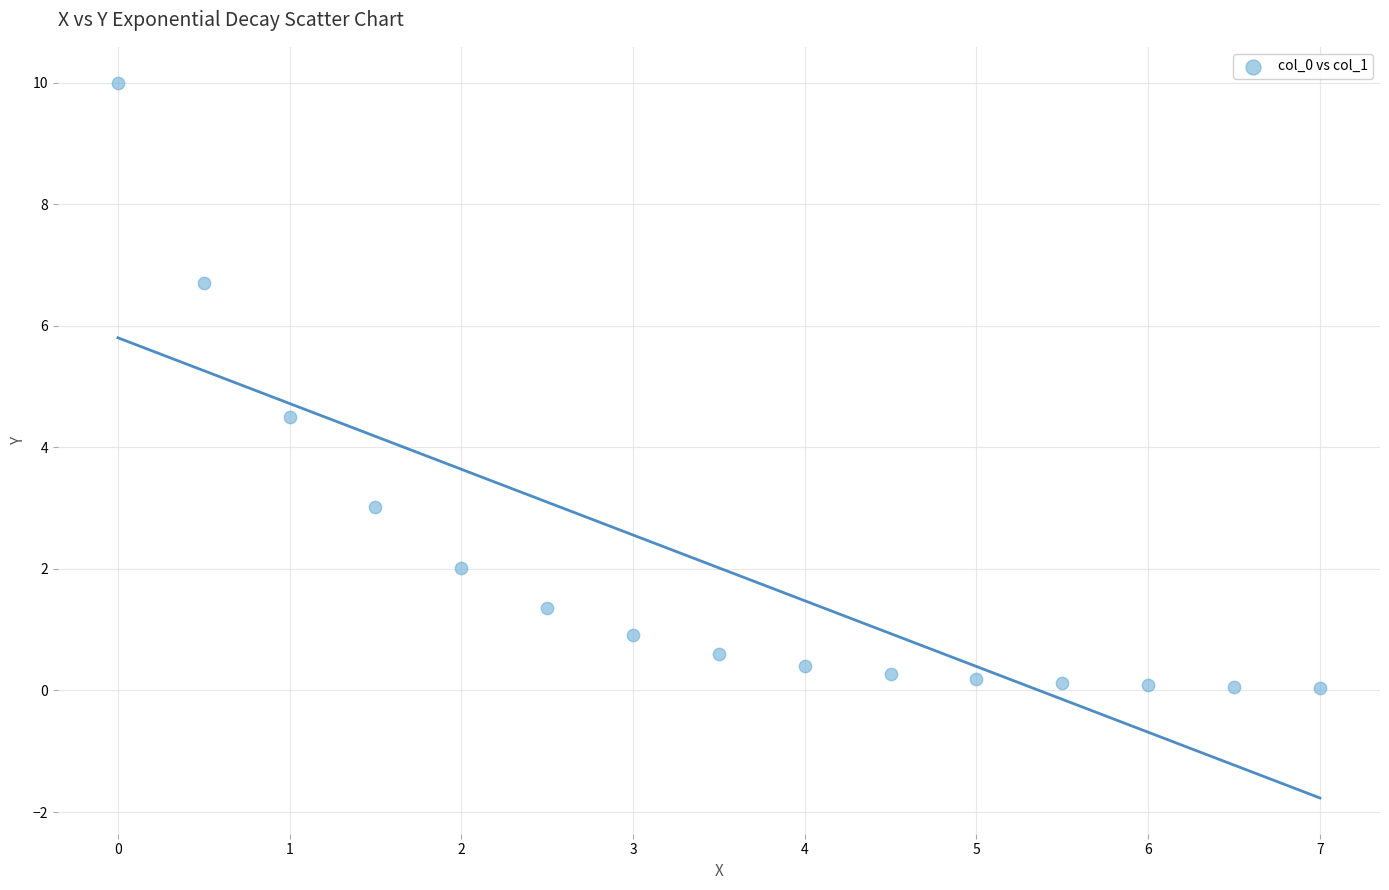

What Y value in the scatter plot is closest to 5?

4.5